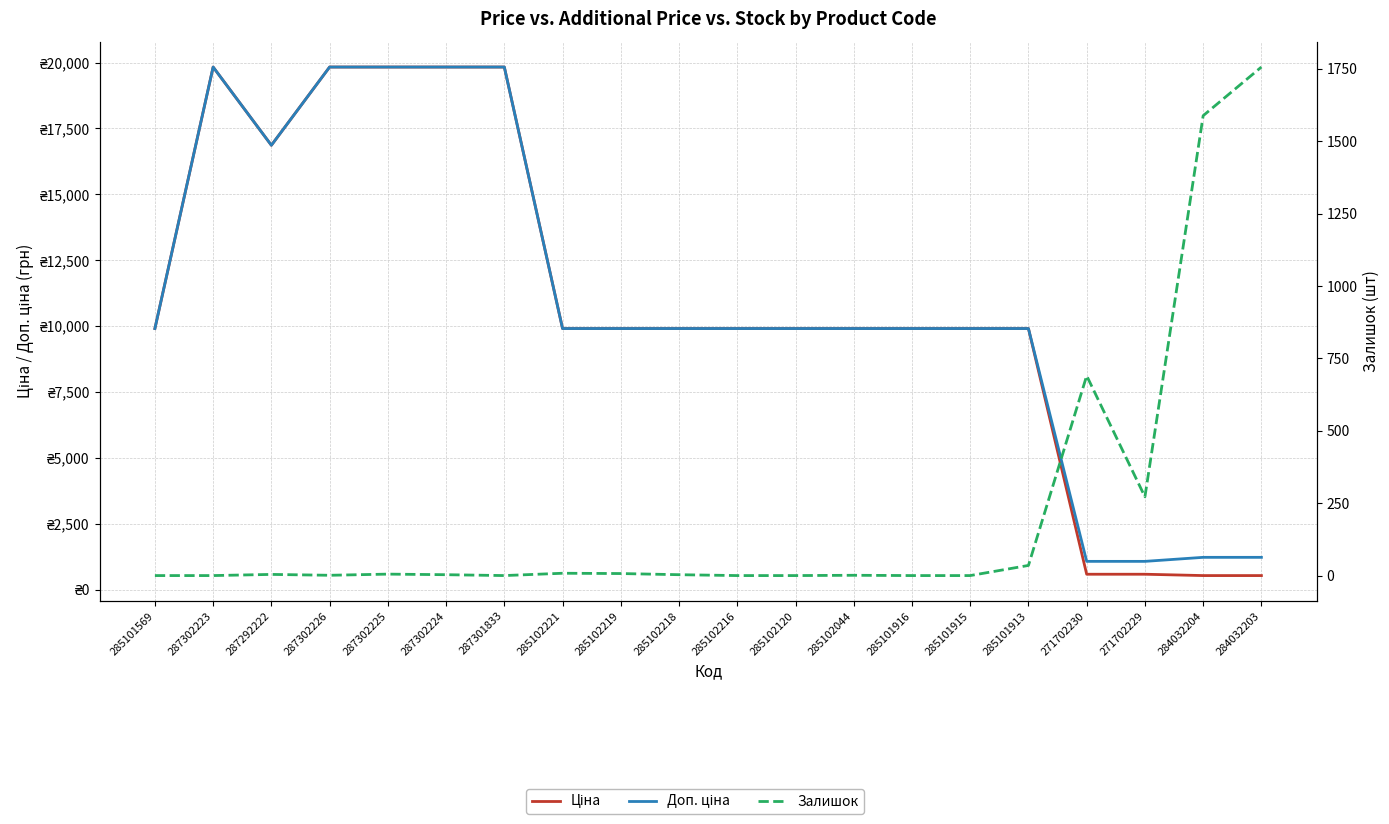

What are all the series names shown in the legend?

Ціна, Доп. ціна, Залишок